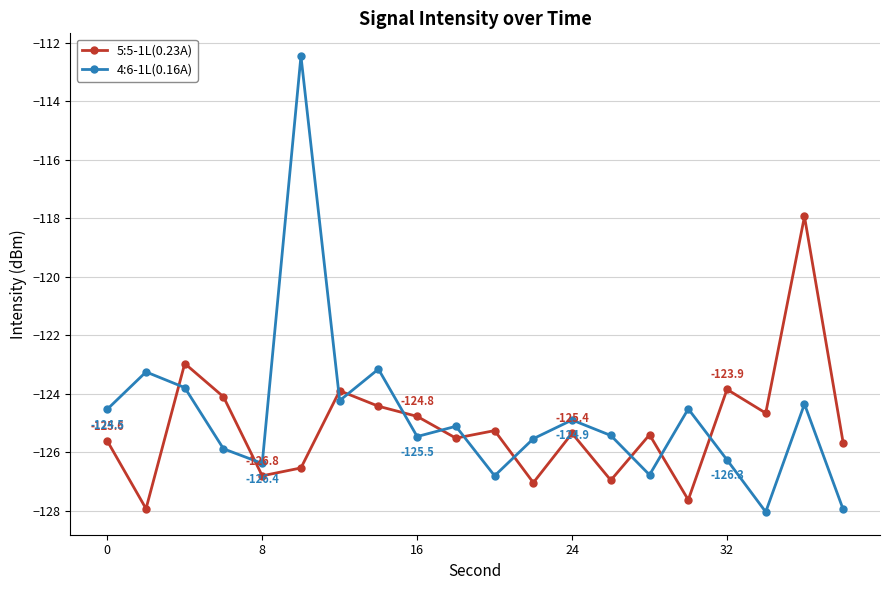

Is this an area chart (filled region under the line)?

No